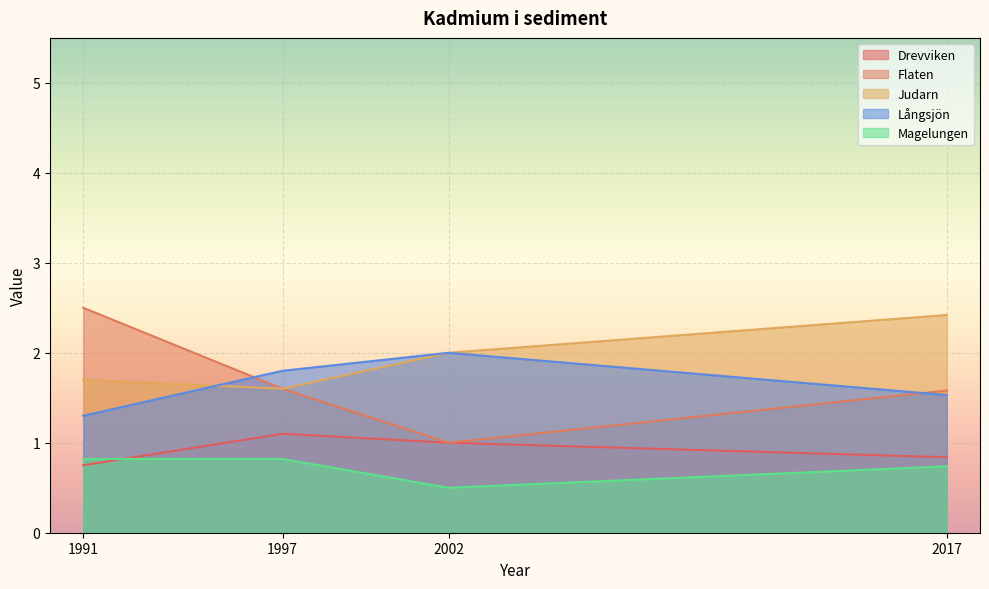

Reading left to right, list all the values displayed in this chart.

Drevviken: 0.8	1.1	1.0	0.8
Flaten: 2.5	1.6	1.0	1.6
Judarn: 1.7	1.6	2.0	2.4
Långsjön: 1.3	1.8	2.0	1.5
Magelungen: 0.8	0.8	0.5	0.7